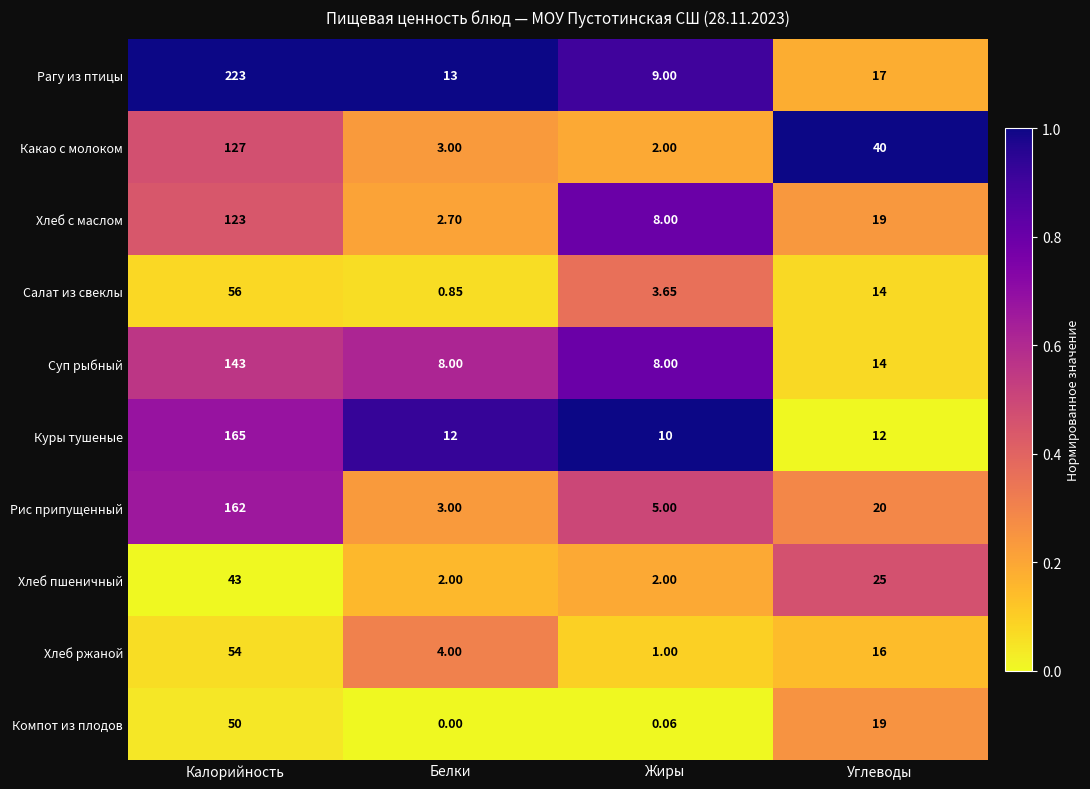

Which label corresponds to the largest value in the chart?

Калорийность